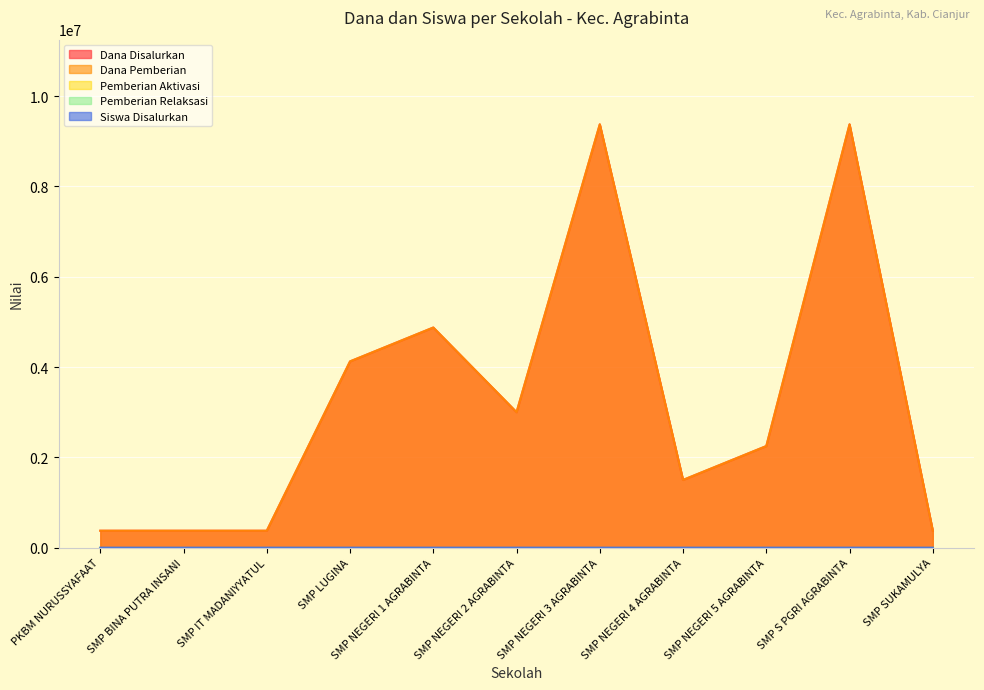

At which label does Siswa Disalurkan first exceed 6?

SMP LUGINA